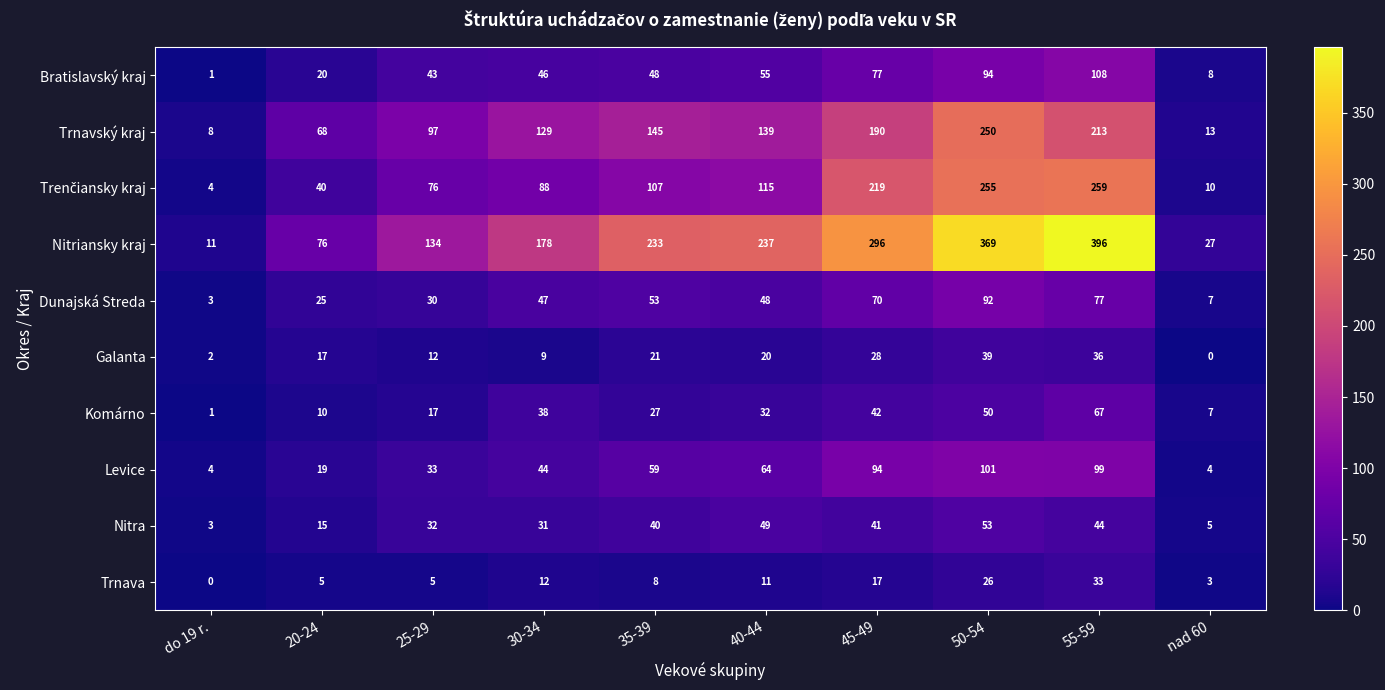

What is the difference between the second highest and second lowest values in the Bratislavský kraj series?

86